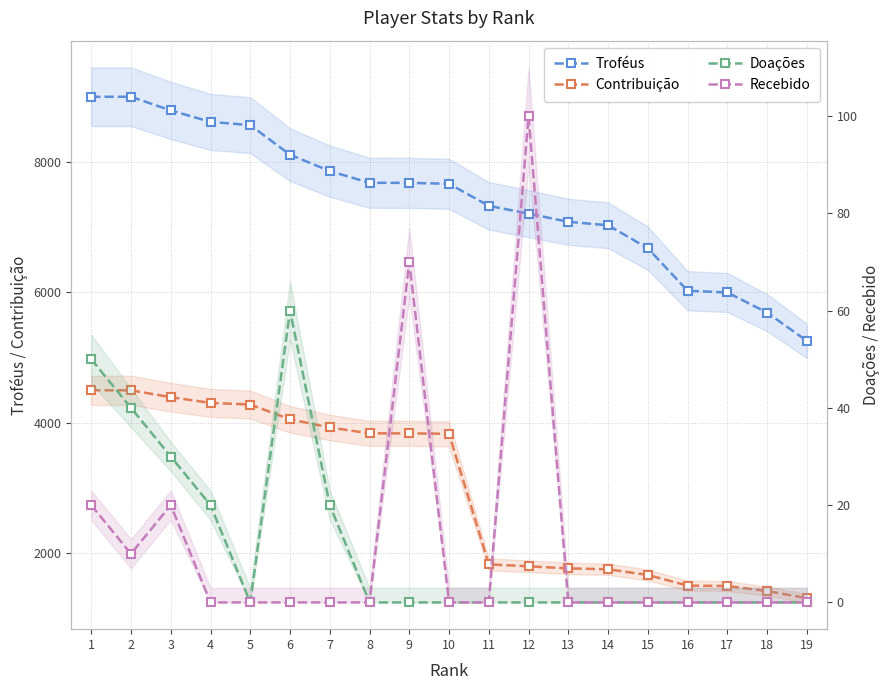

Between 1 and 16, which series saw the biggest shift?

Contribuição